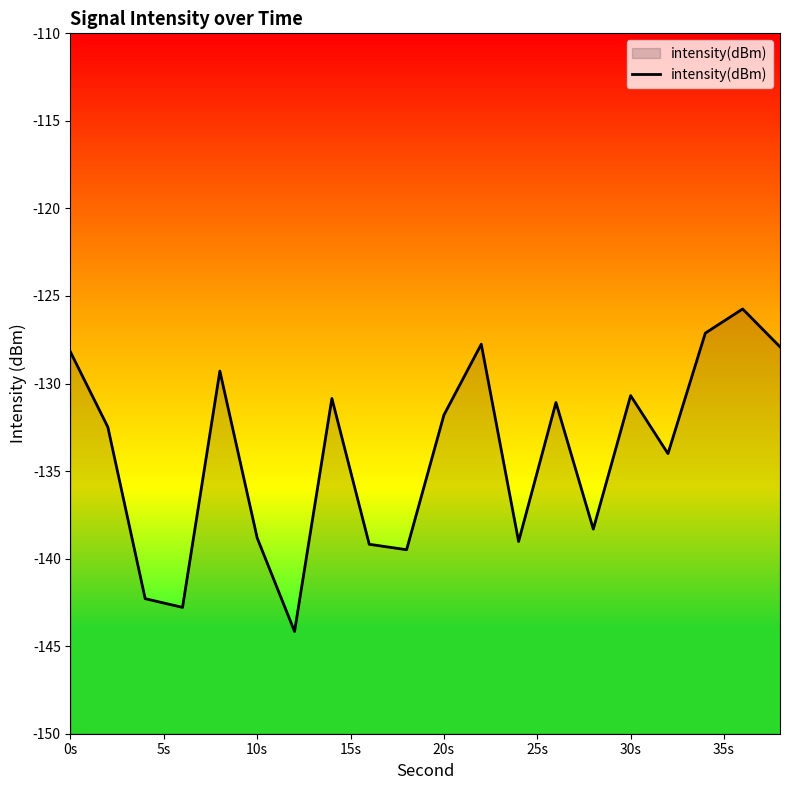

Does the chart display data point markers on the line(s)?

No